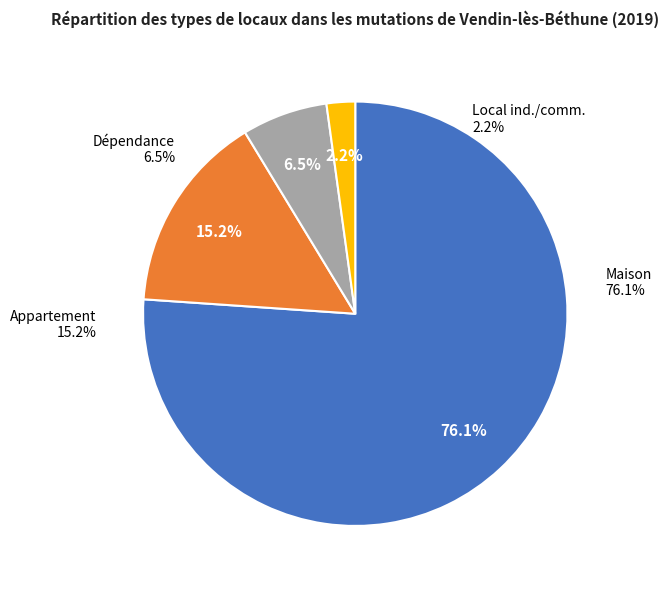

How many segments does this pie chart have?

4